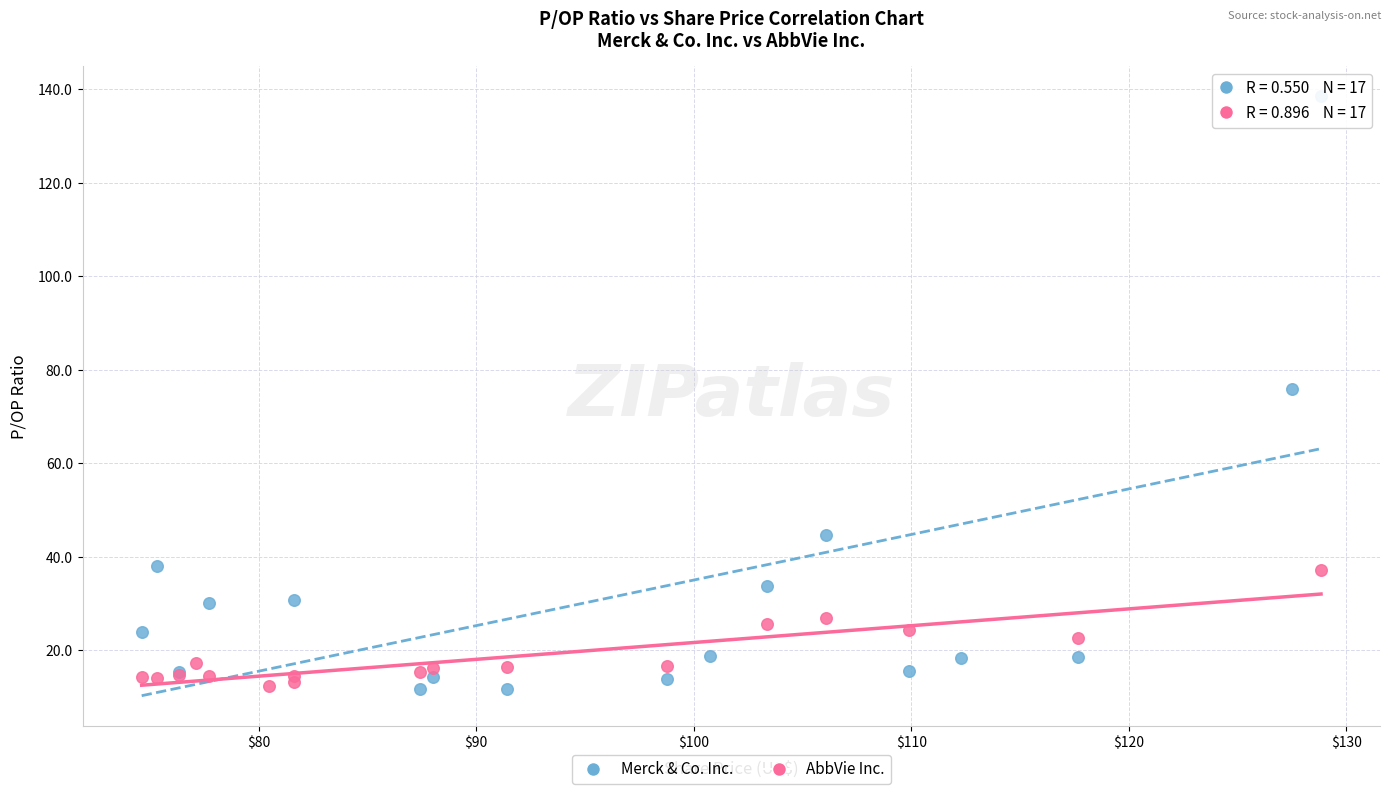

Which series has the largest Y range (max minus min)?

Merck & Co. Inc.